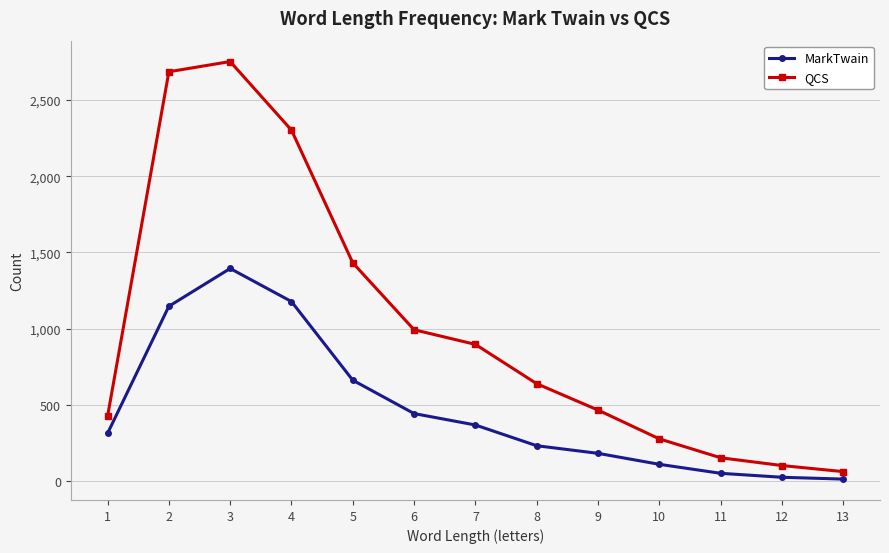

What are all the series names shown in the legend?

MarkTwain, QCS